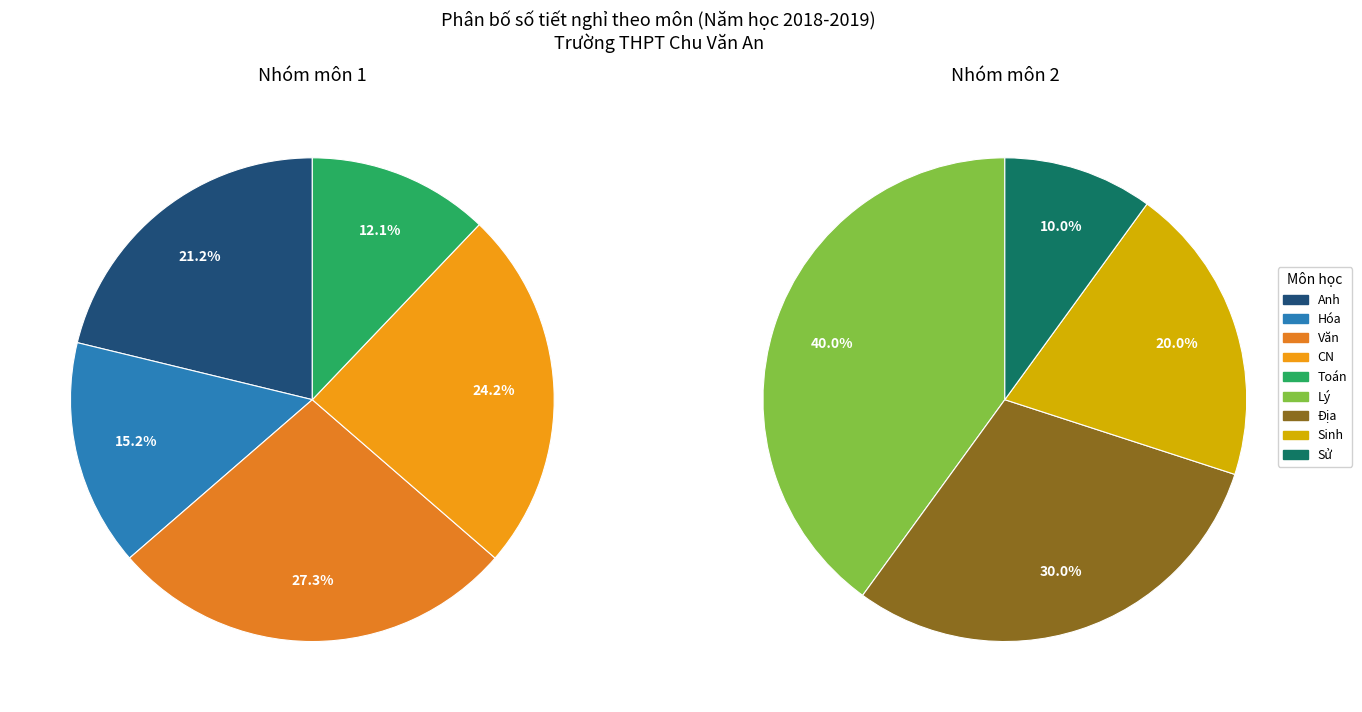

Rank the categories by value from highest to lowest.

Văn, CN, Anh, Hóa, Toán, Lý, Địa, Sinh, Sử